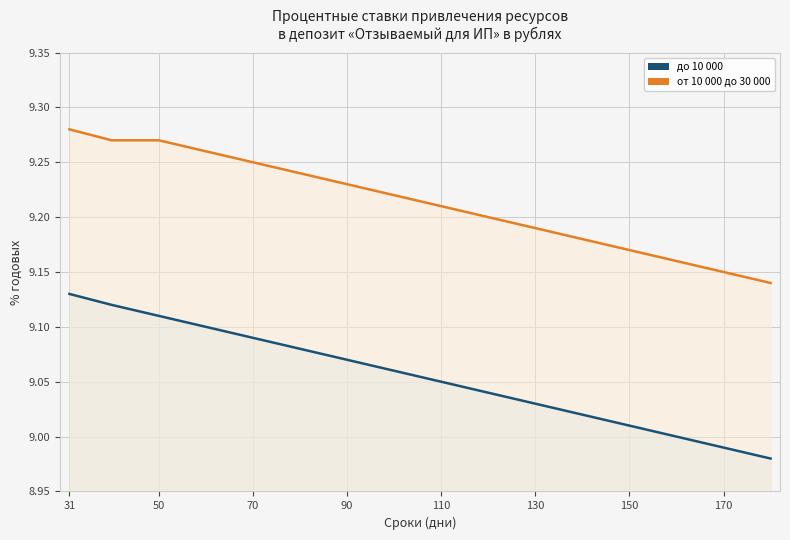

What are all the series names shown in the legend?

до 10 000, от 10 000 до 30 000